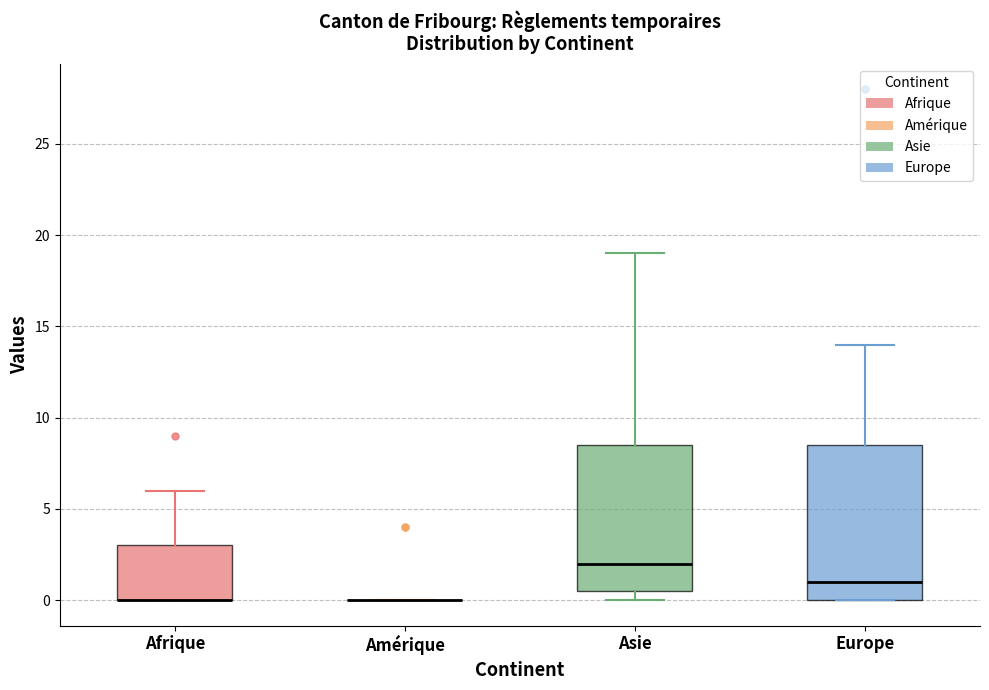

Where does the upper whisker of the box for Europe end on the y-axis? The values are not printed on the chart, so give them approximately, as read against the axis.

14.0